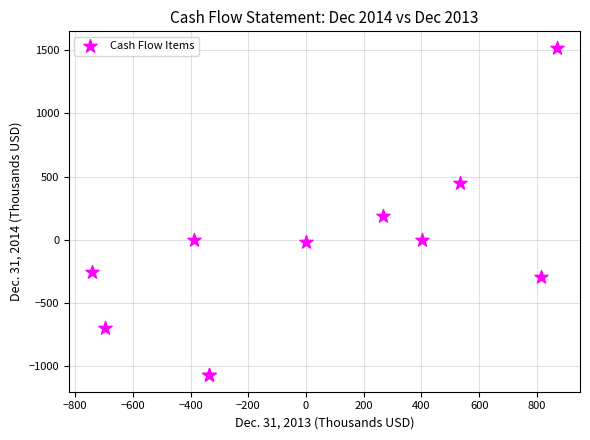

What Y value in the scatter plot is closest to 223?

191